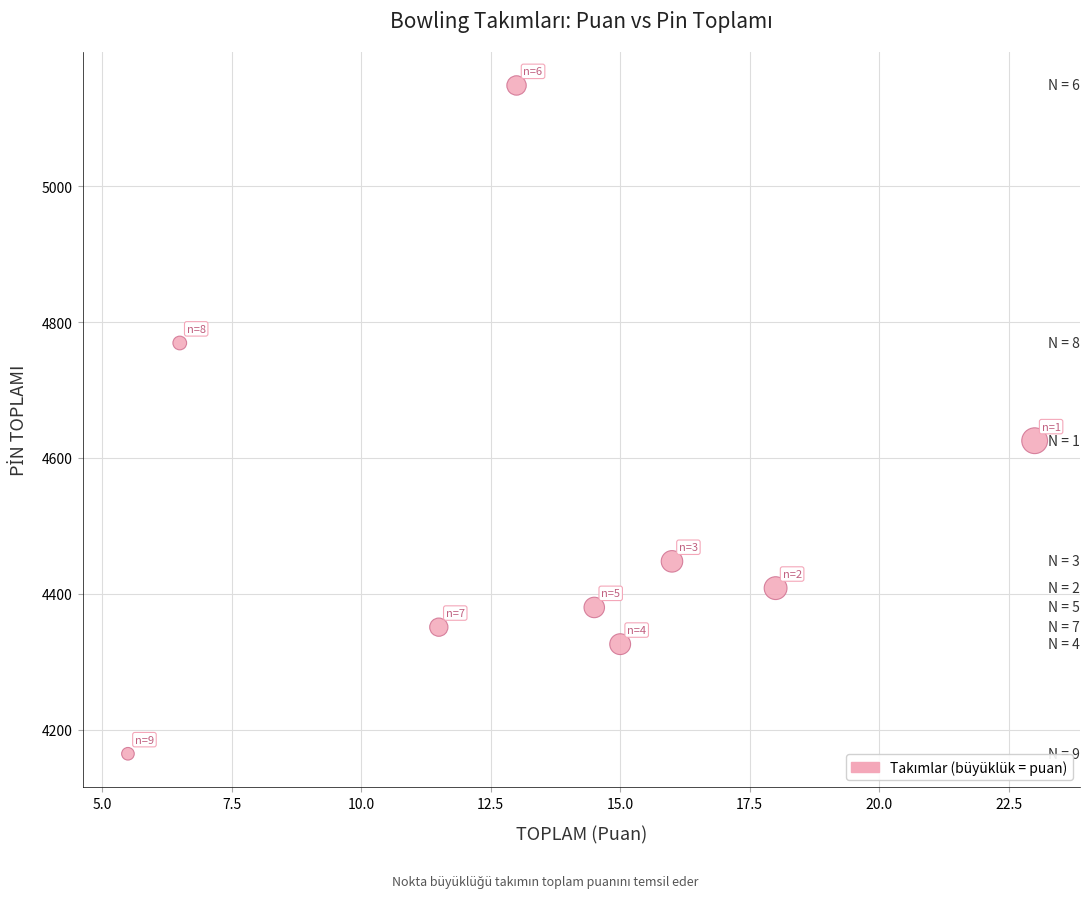

What Y value in the scatter plot is closest to 4656?

4625.4